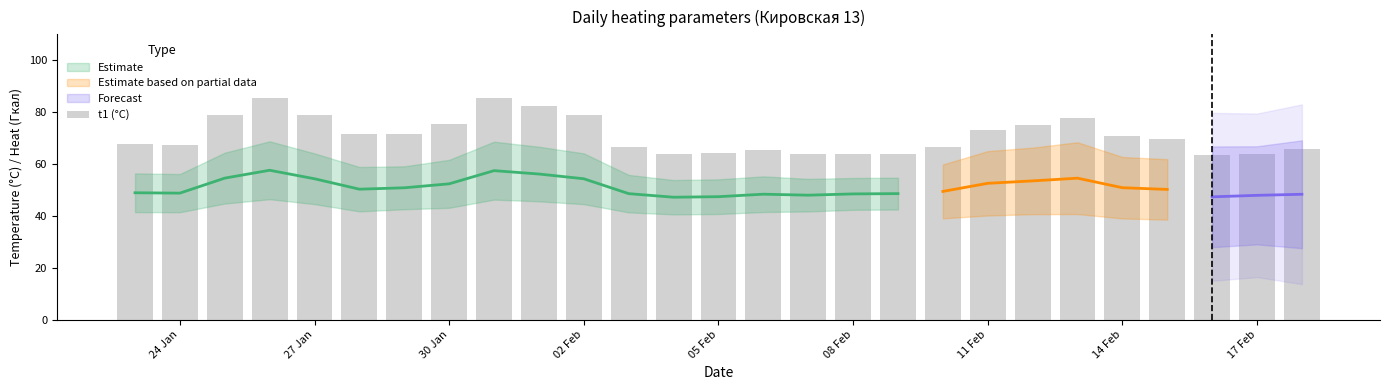

Reading left to right, what are all the values shown in this chart?

67.6	67.2	79.1	85.5	78.7	71.7	71.5	75.5	85.3	82.4	78.8	66.6	63.7	64.1	65.5	63.7	63.8	63.9	66.7	73.2	74.9	77.6	70.6	69.6	63.5	63.7	65.6